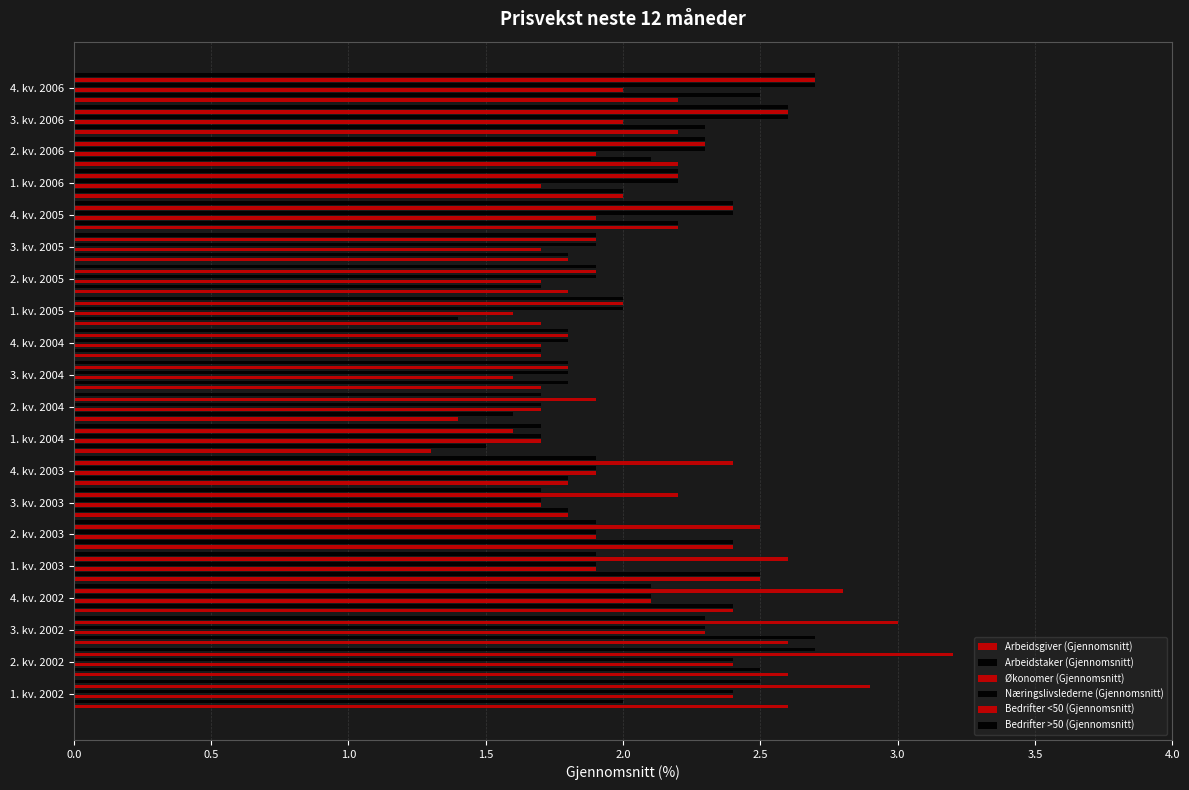

The value of Bedrifter <50 (Gjennomsnitt) at 4. kv. 2005 is 3.2. True or false?

False